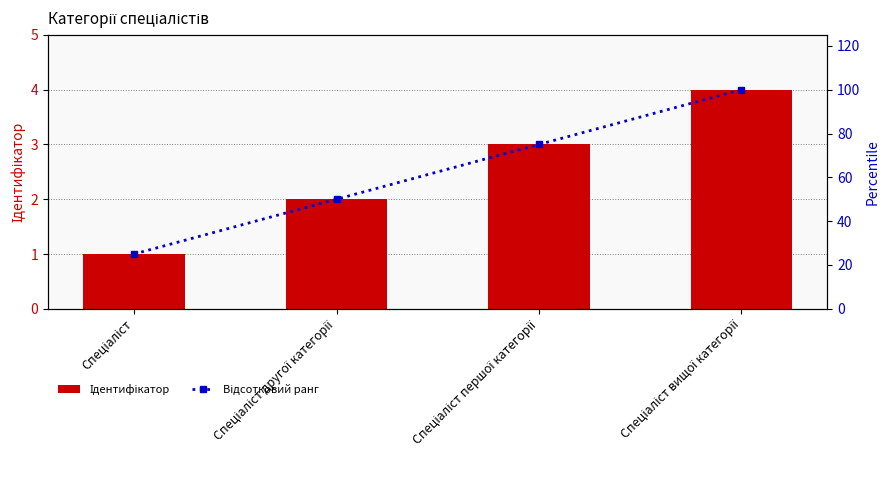

At which category is the sum across all series the highest?

Спеціаліст вищої категорії